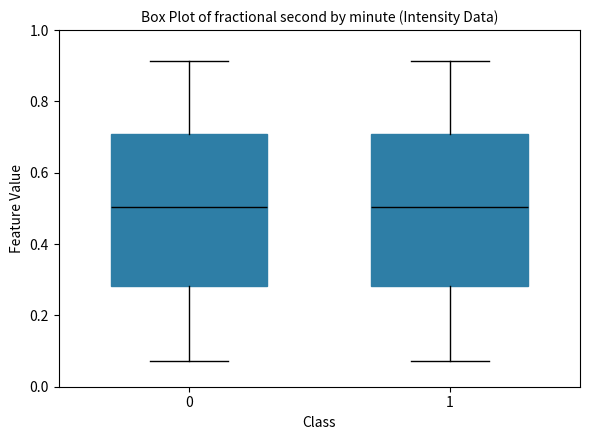

Reading left to right, transcribe this box plot: for each box, give where its median line is, the range the box spans, and where its two whiskers end, as read against the y-axis. The values are not printed on the chart, so give them approximately, as read against the axis.

0: median 0.50, box 0.28 to 0.70, whiskers 0.08 to 0.92
1: median 0.50, box 0.28 to 0.70, whiskers 0.08 to 0.92